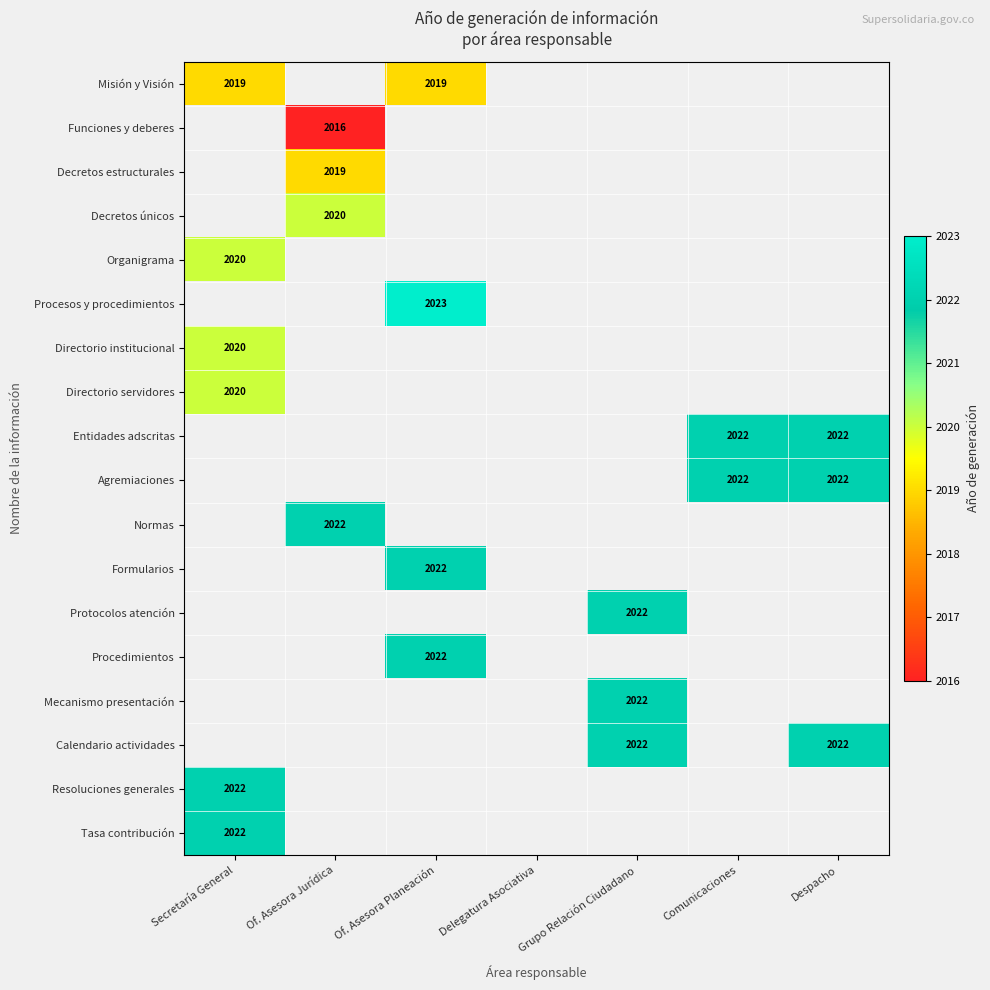

How many distinct data groups are displayed?

18